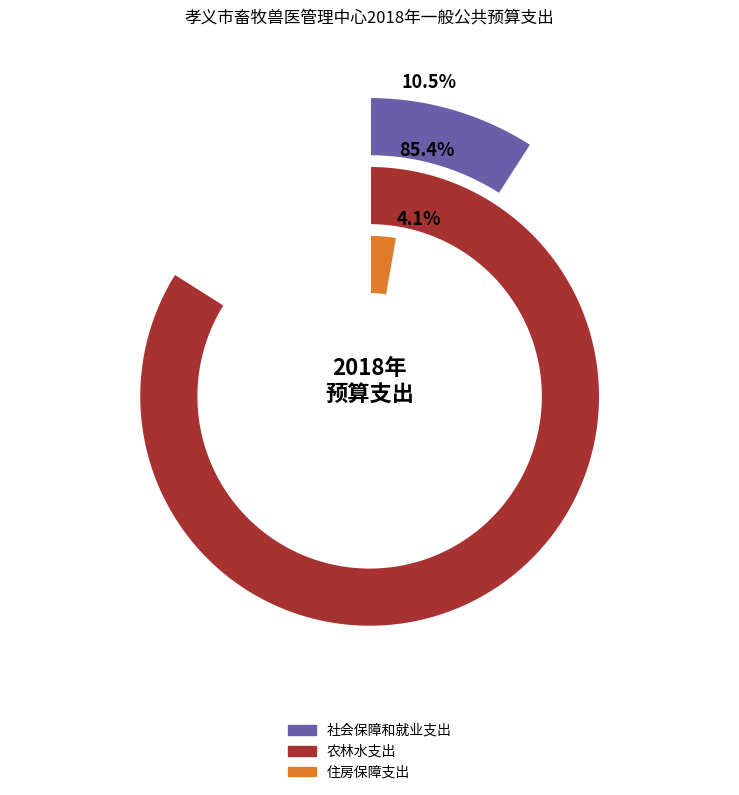

Is it true that 社会保障和就业支出 is 3% of the pie?

False